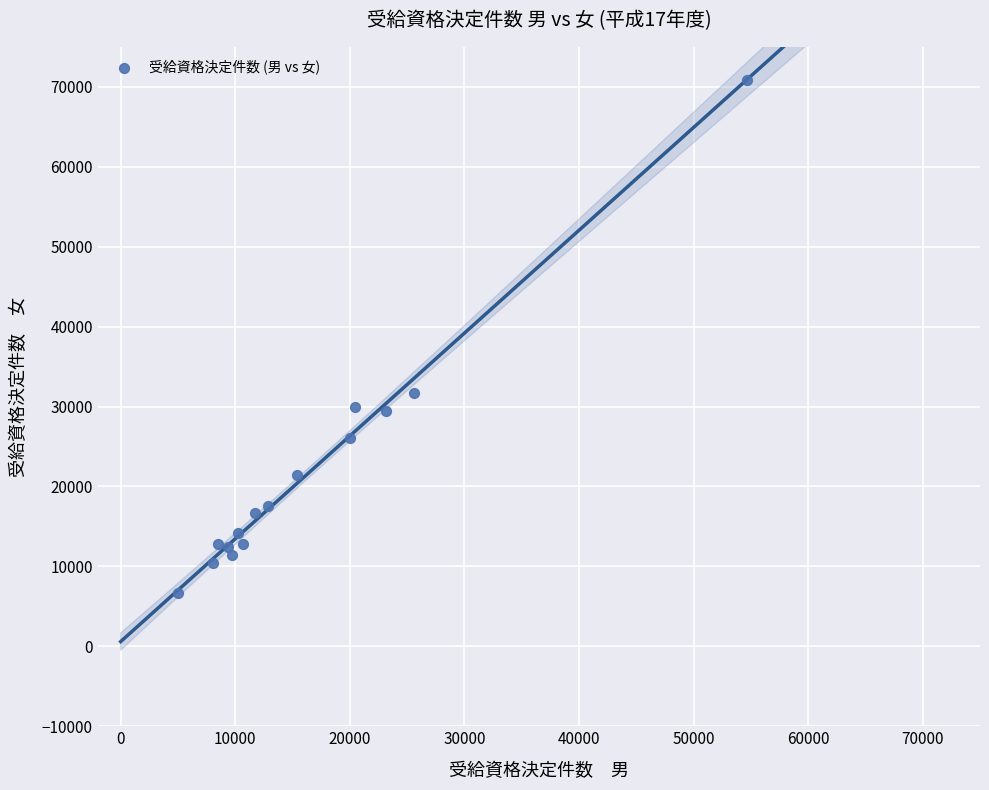

What is the range of X values (max minus min)?

49591